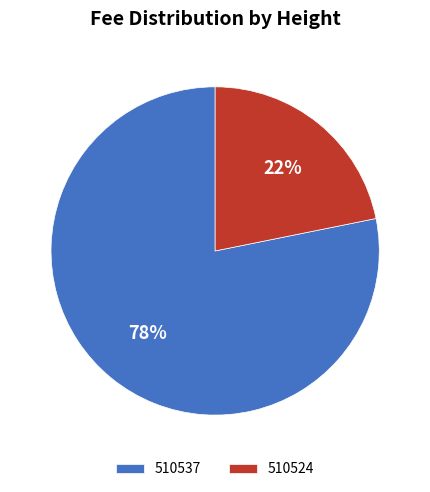

Which category has the smallest portion of the pie?

510524